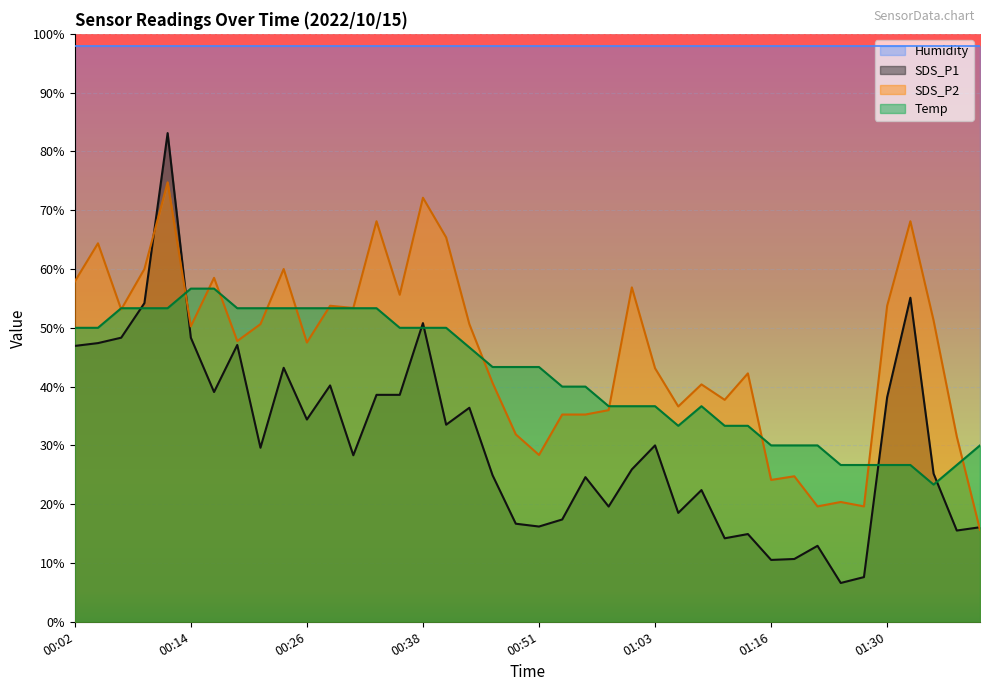

List the series in order of their peak value, lowest first.

Temp, SDS_P2, SDS_P1, Humidity